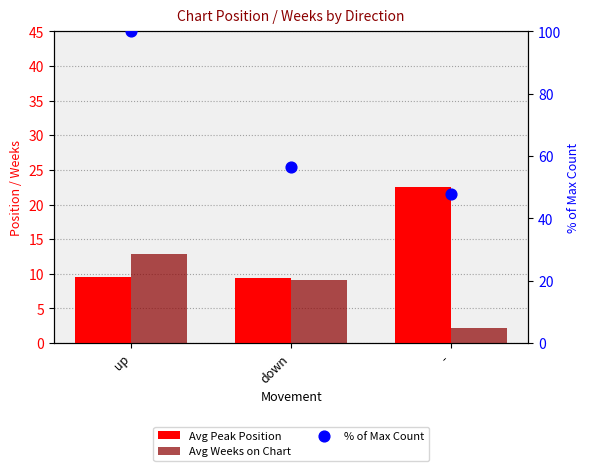

Which series has the largest Y range (max minus min)?

% of Max Count